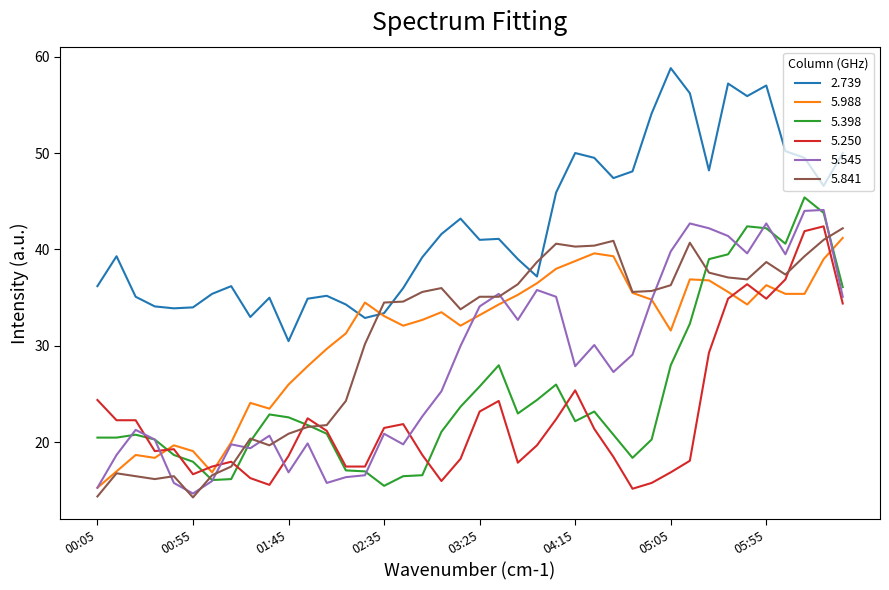

Which series has the largest total across all categories?

2.739